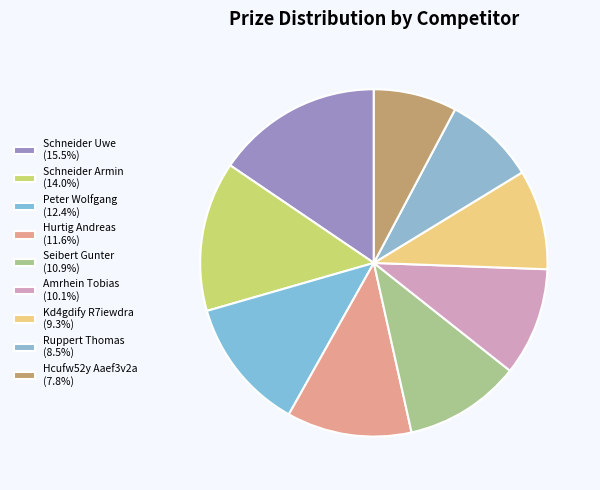

How many segments does this pie chart have?

9